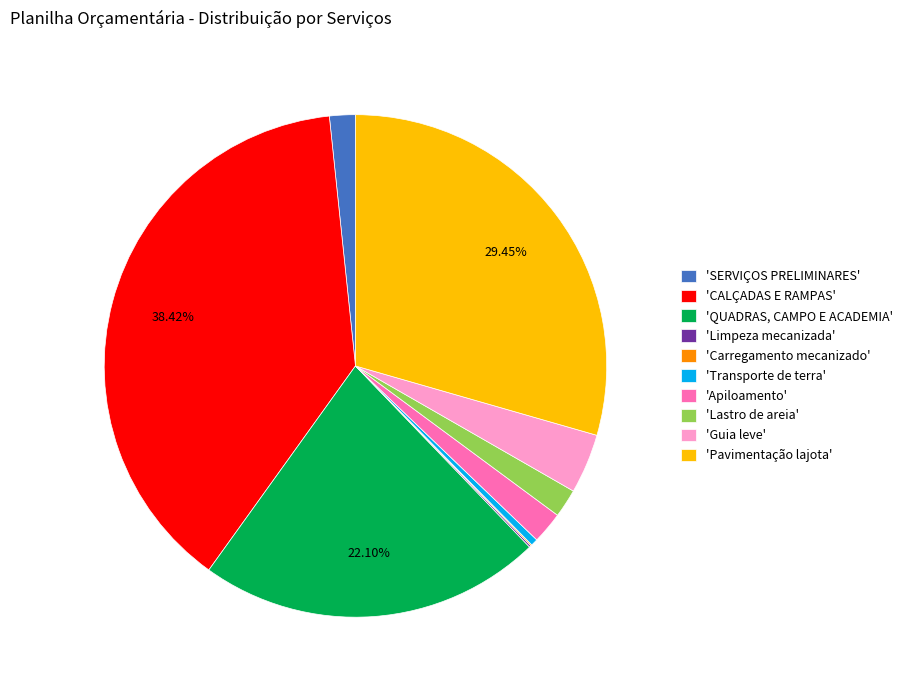

What is the ratio of the value at 'Lastro de areia' to the value at 'SERVIÇOS PRELIMINARES'?

1.1